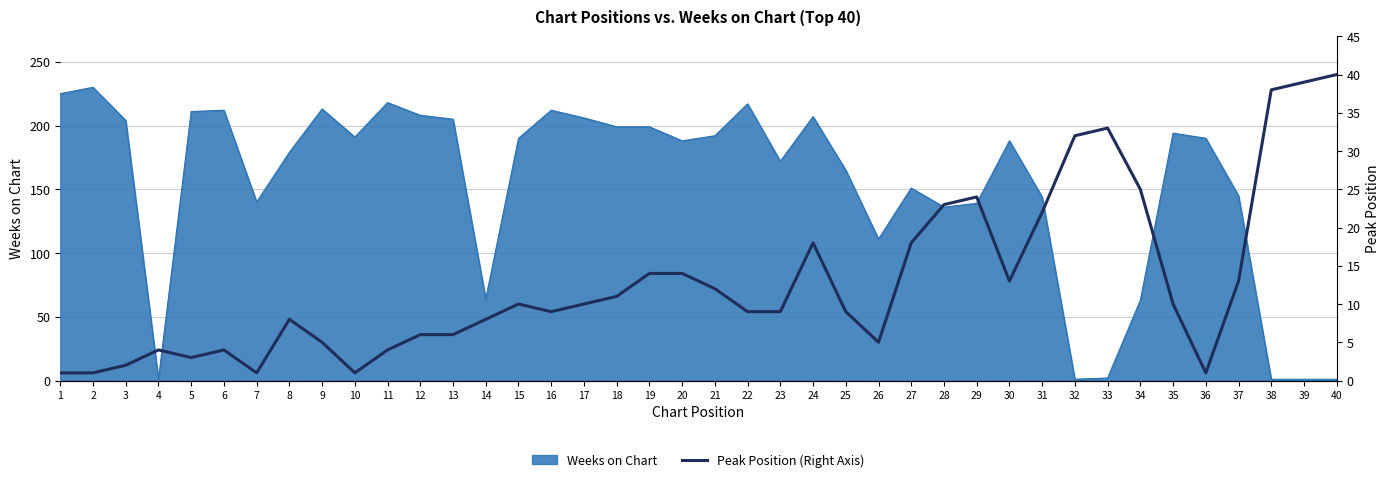

At which label is Weeks on Chart closest to 115?

26